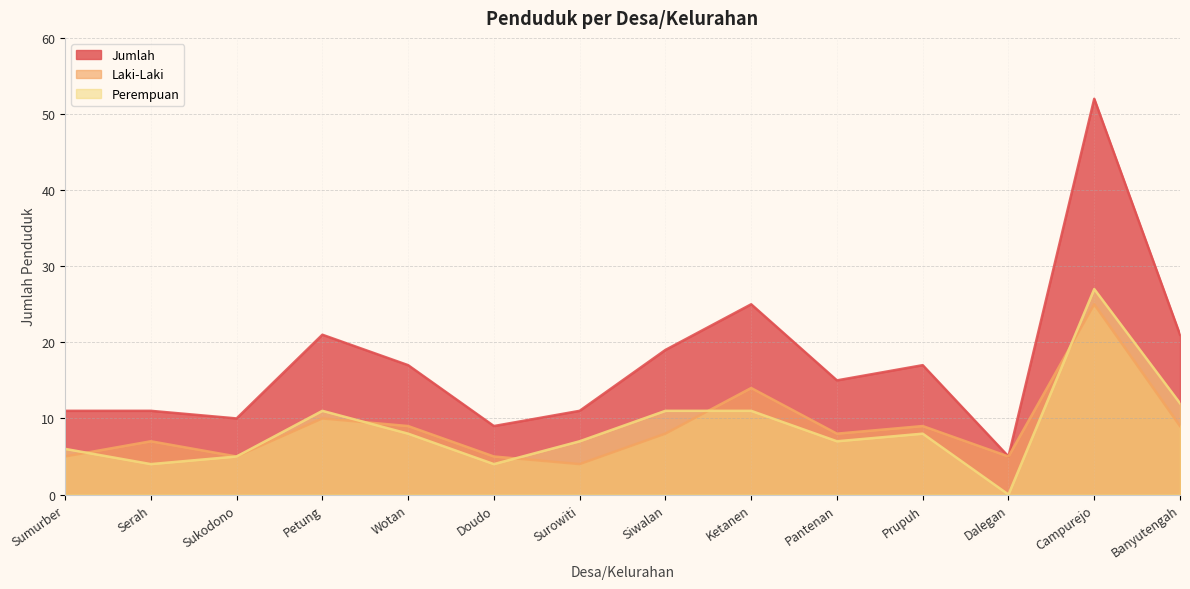

What is the greatest value displayed?

52